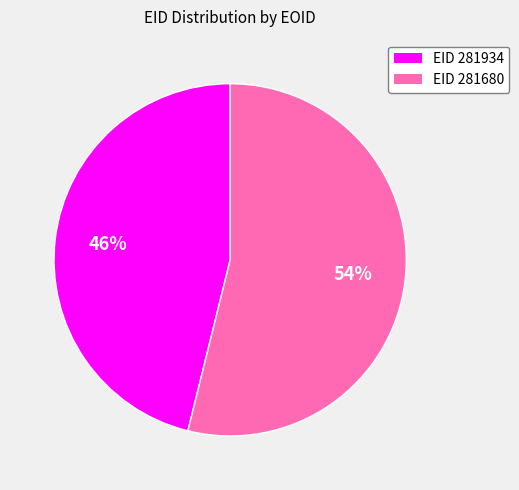

Is there a majority slice in this chart?

Yes